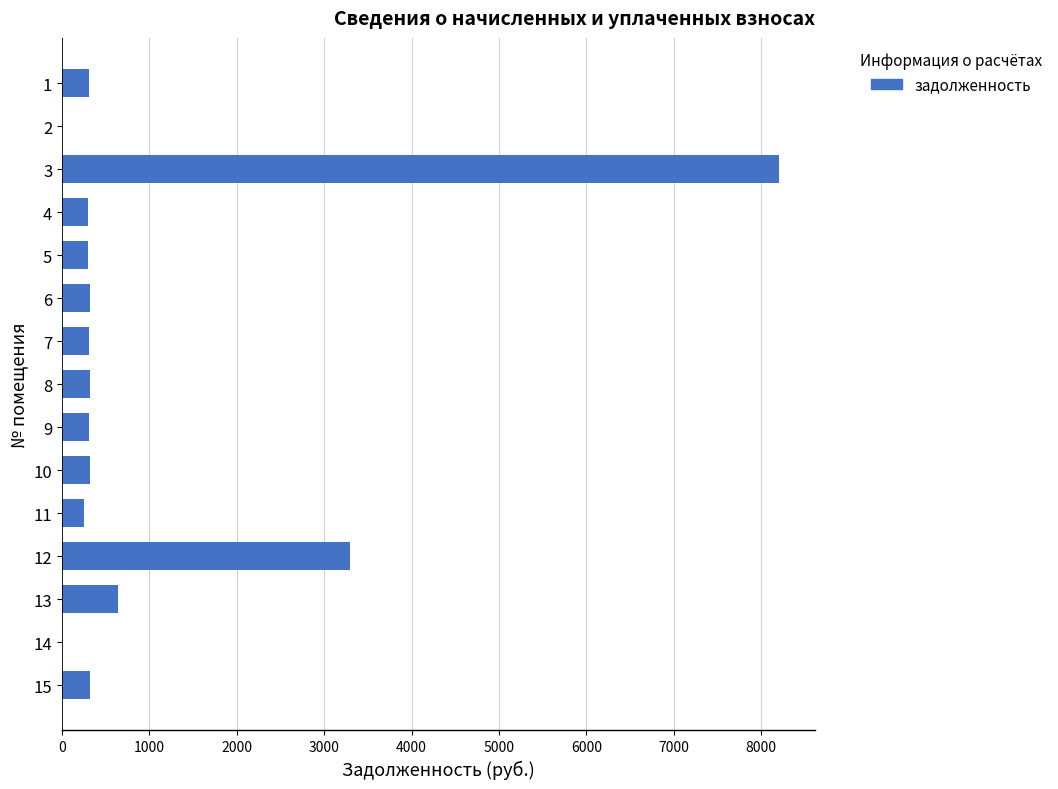

What is the greatest value displayed?

8203.5